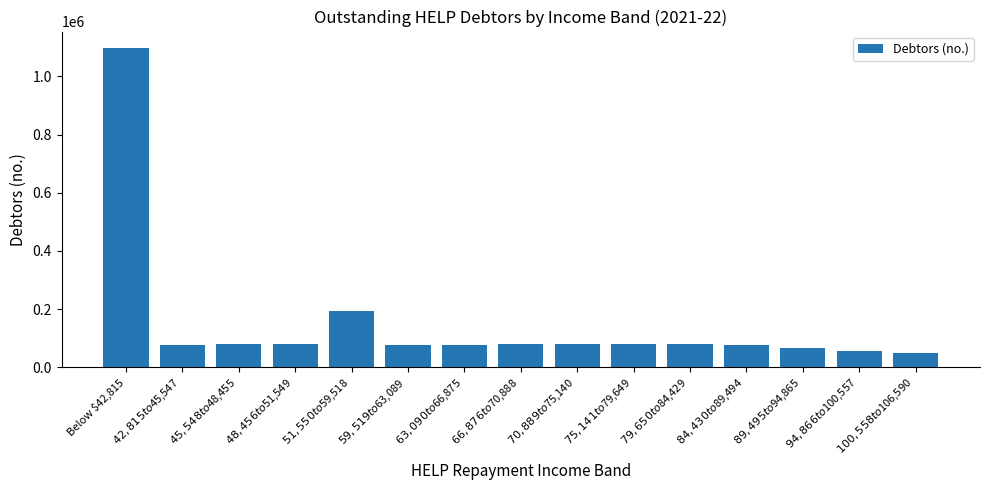

Are the bars horizontal?

No